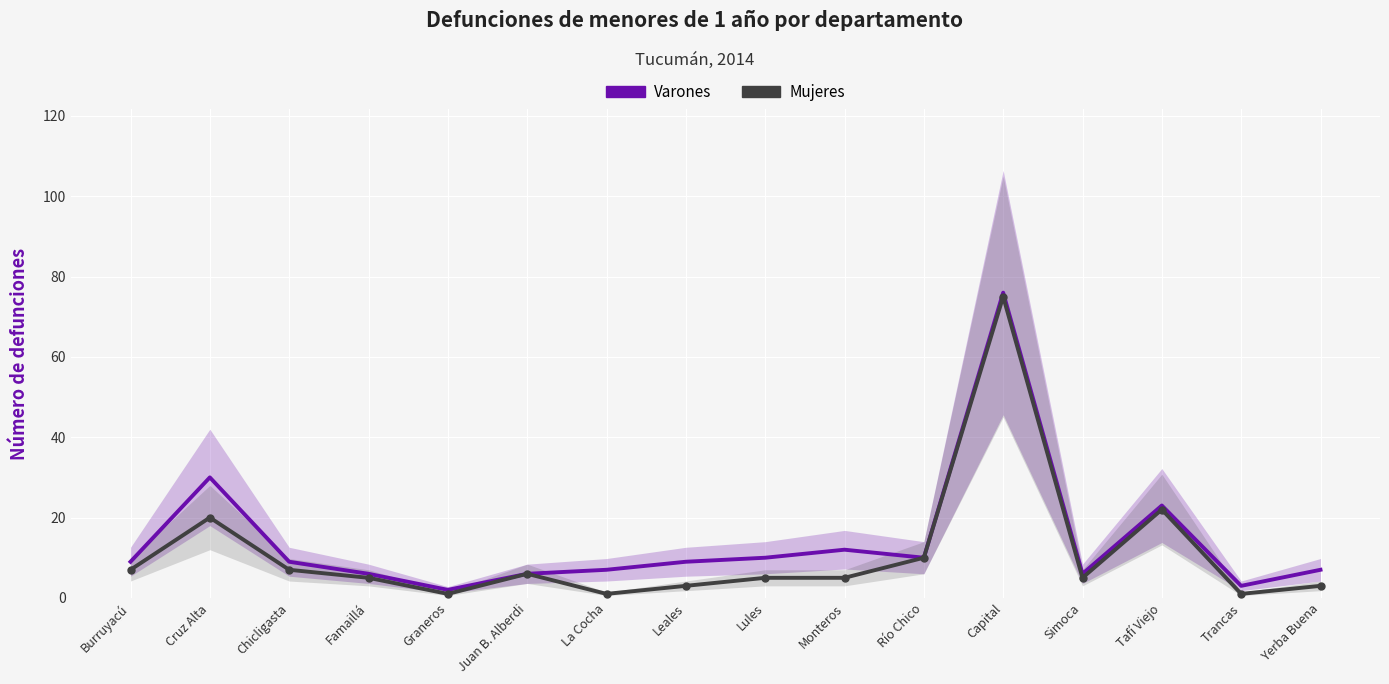

What position from the left is Monteros?

10